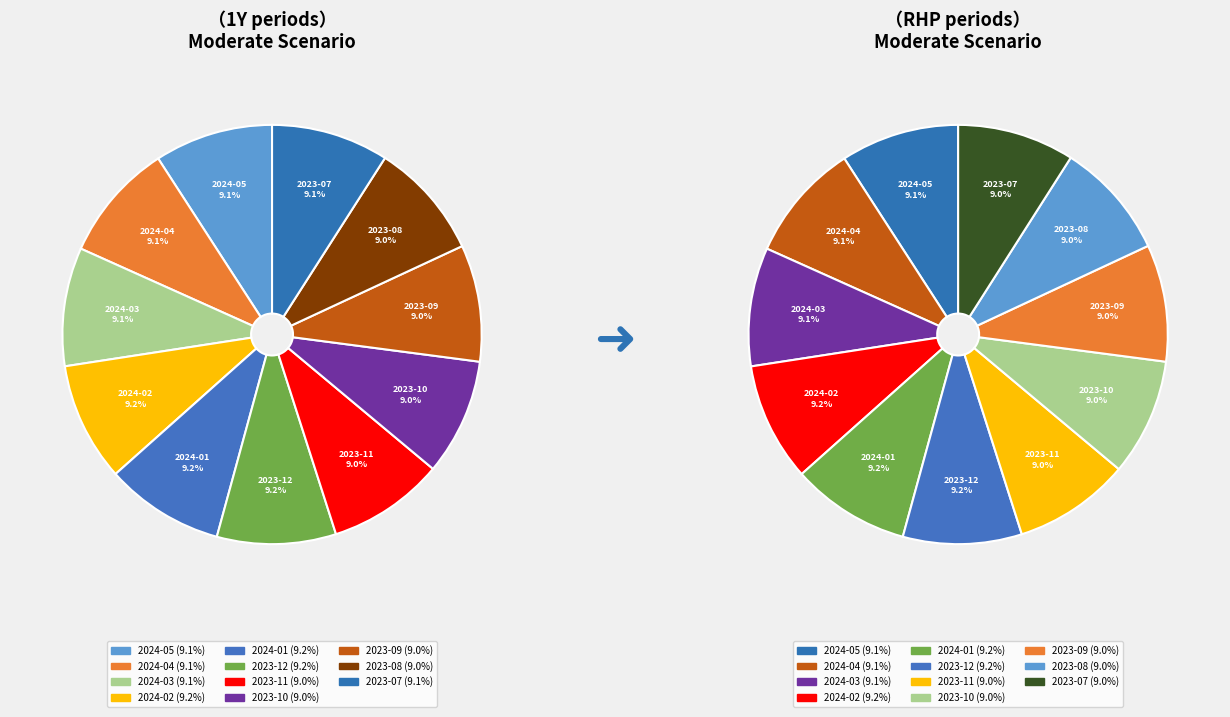

Does RHP 2024-05 represent more than half of the total?

No